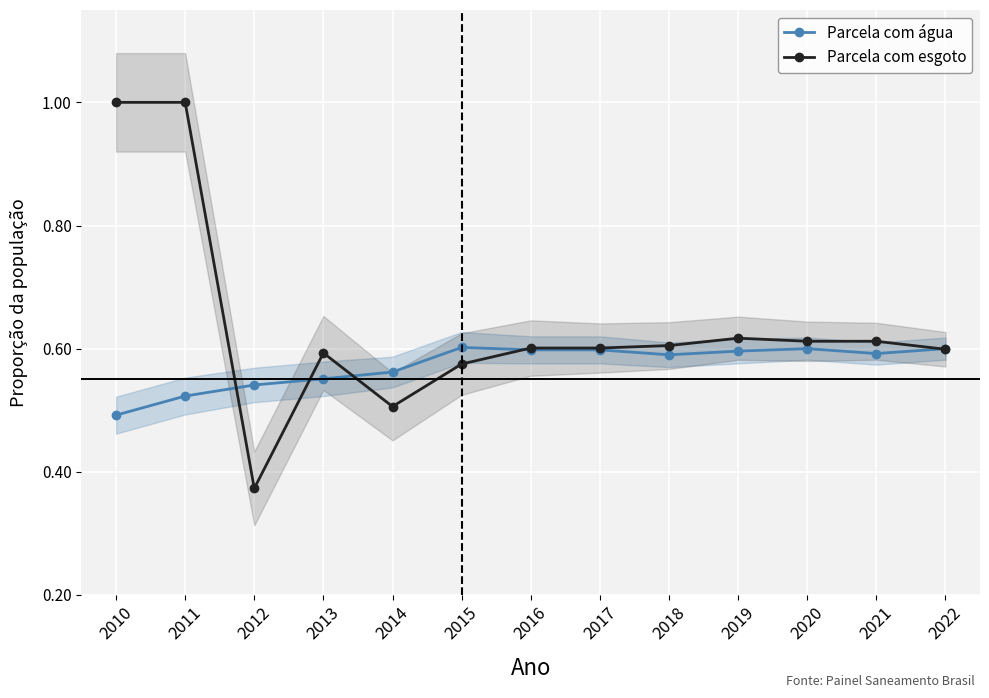

How many Parcela com água values are between 0 and 1?

13